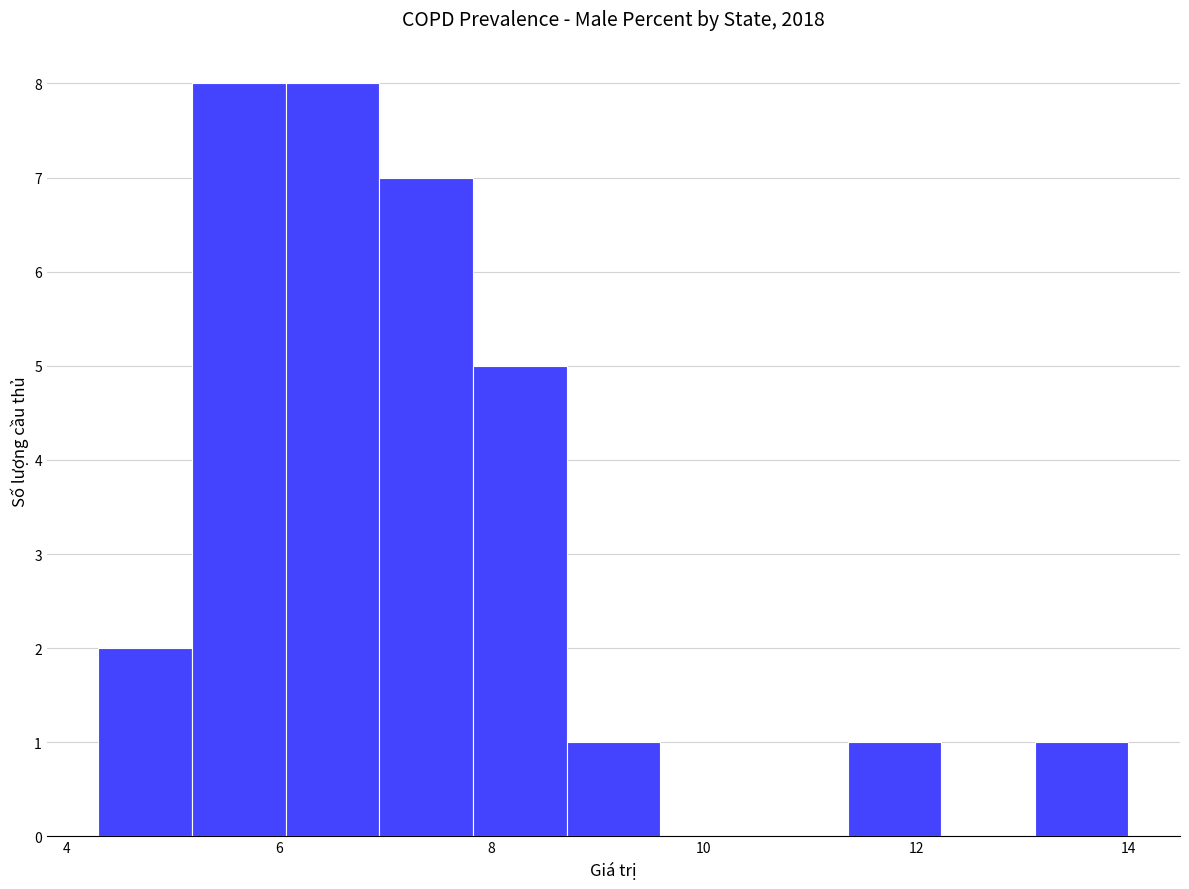

Reading left to right, list every bar in this chart as the range it spans on the x-axis followed by its height. Neither the bar edges nor the heights are printed on the chart, so give them approximately, as read against the axes.

4.4 to 5.2: 2
5.2 to 6.0: 8
6.0 to 7.0: 8
7.0 to 7.8: 7
7.8 to 8.8: 5
8.8 to 9.6: 1
9.6 to 10.4: 0
10.4 to 11.4: 0
11.4 to 12.2: 1
12.2 to 13.2: 0
13.2 to 14.0: 1